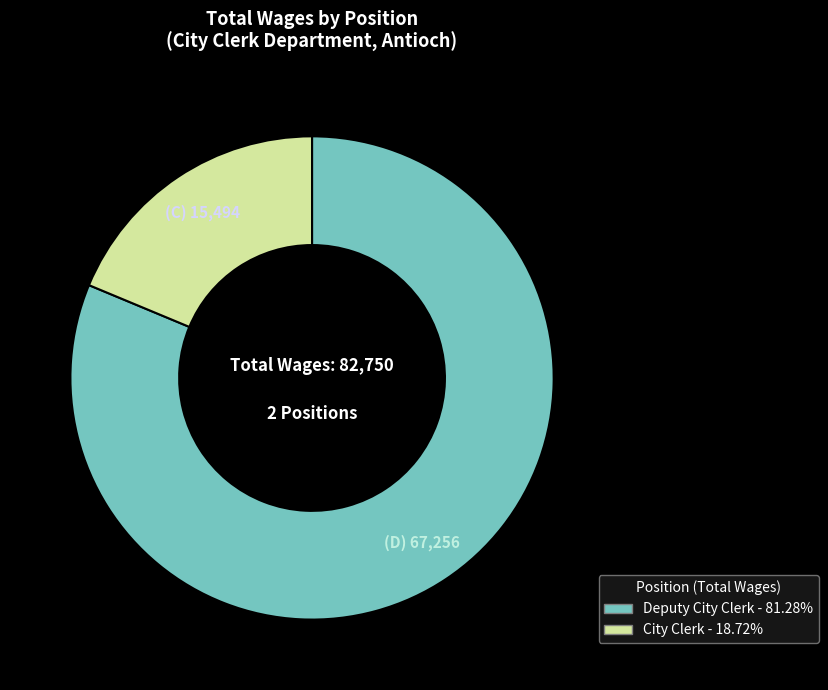

How many slices are in this pie chart?

2